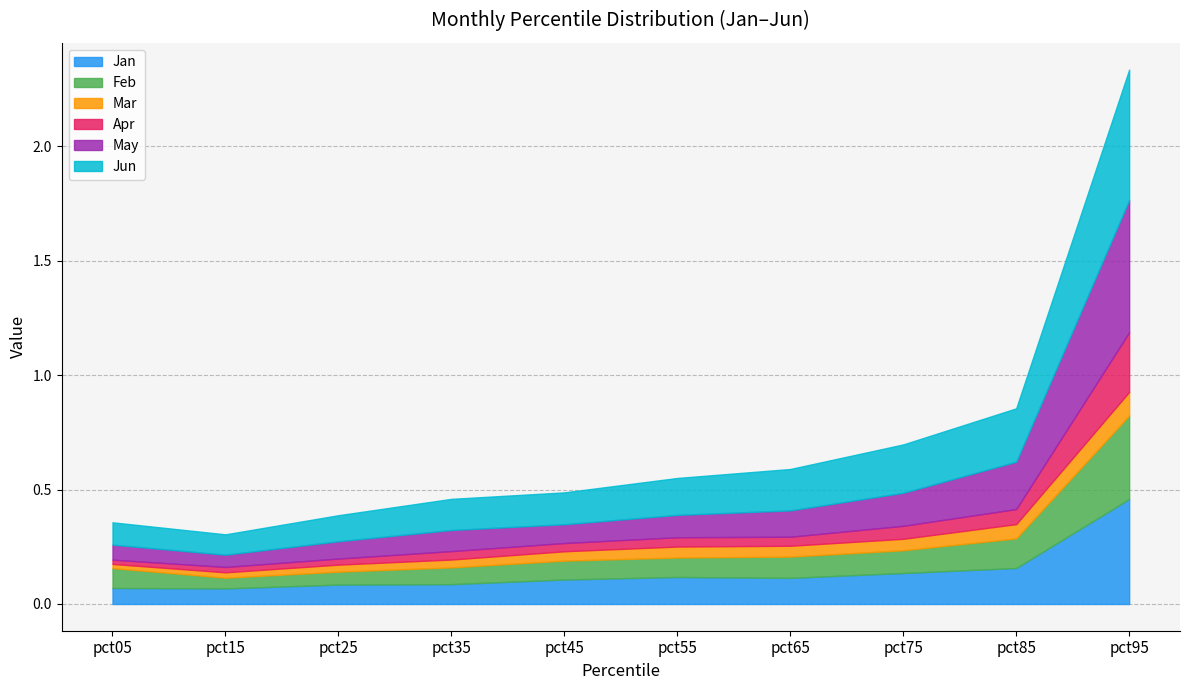

At which category does Jan reach its first local valley?

pct15